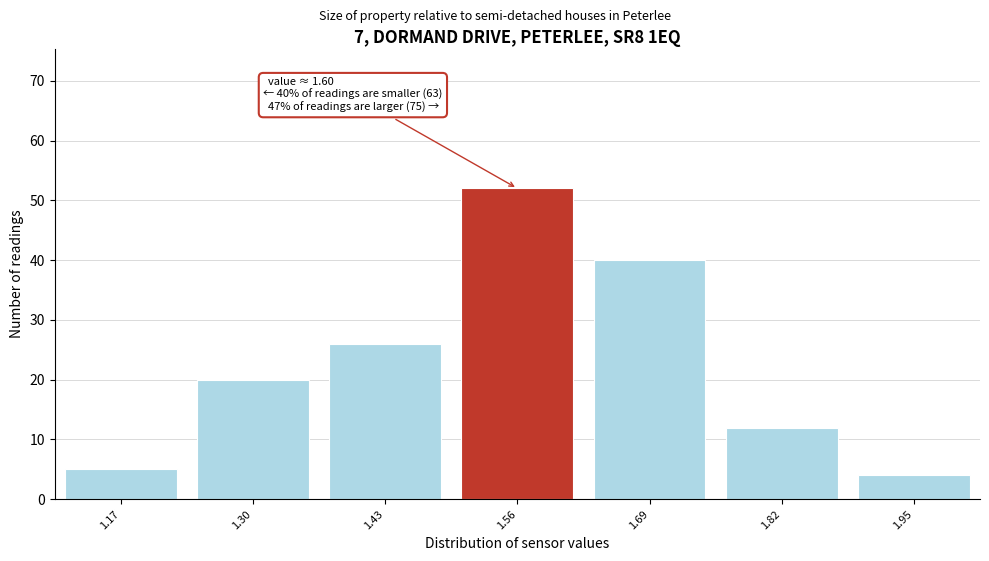

Reading right to left, transcribe all the data shown in this chart.

1.95=4	1.82=12	1.69=40	1.56=52	1.43=26	1.30=20	1.17=5